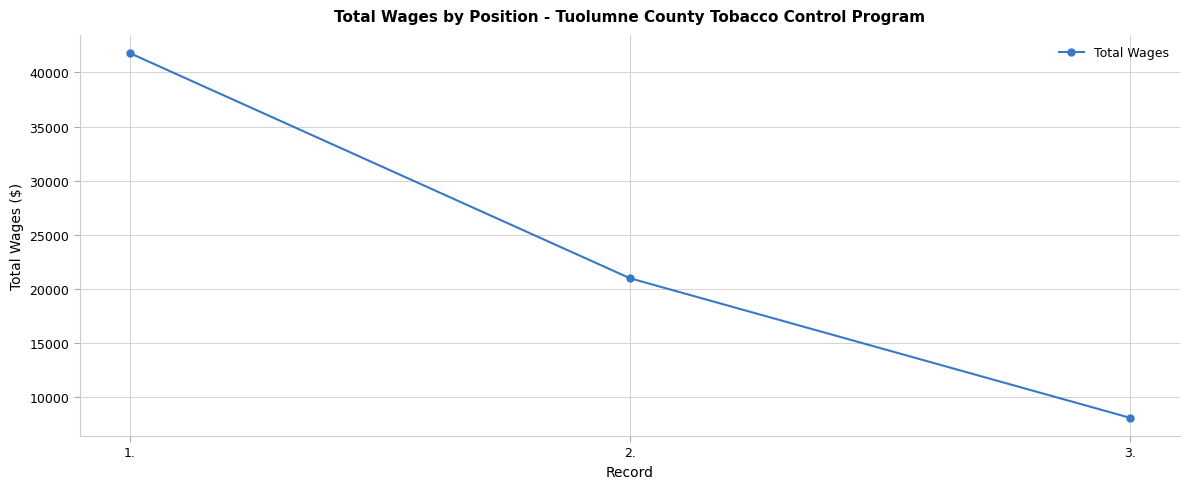

What is the maximum value shown in the chart?

41789